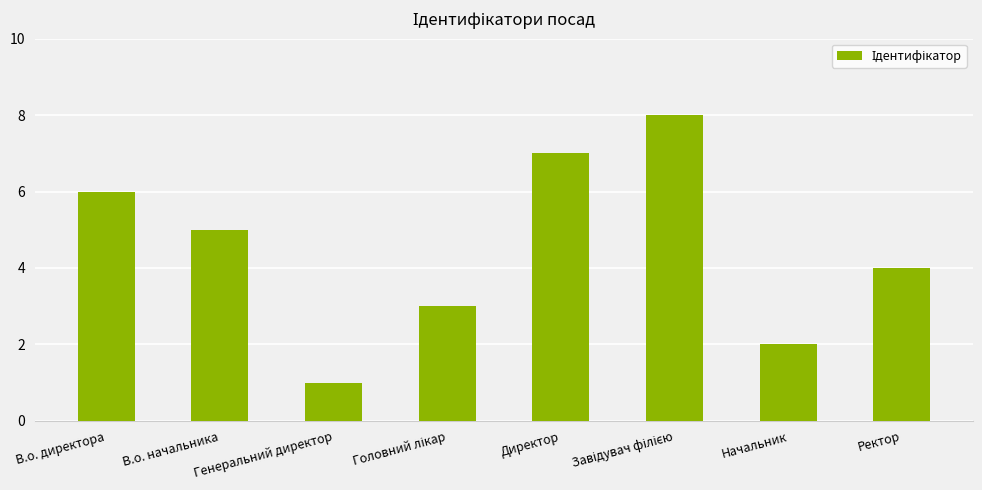

Does the chart contain stacked bars?

No